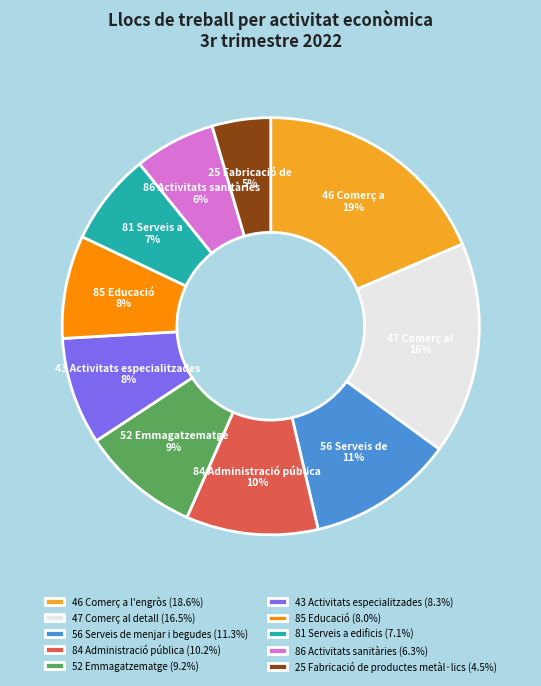

True or false: 47 Comerç al detall accounts for 16% of the total.

True